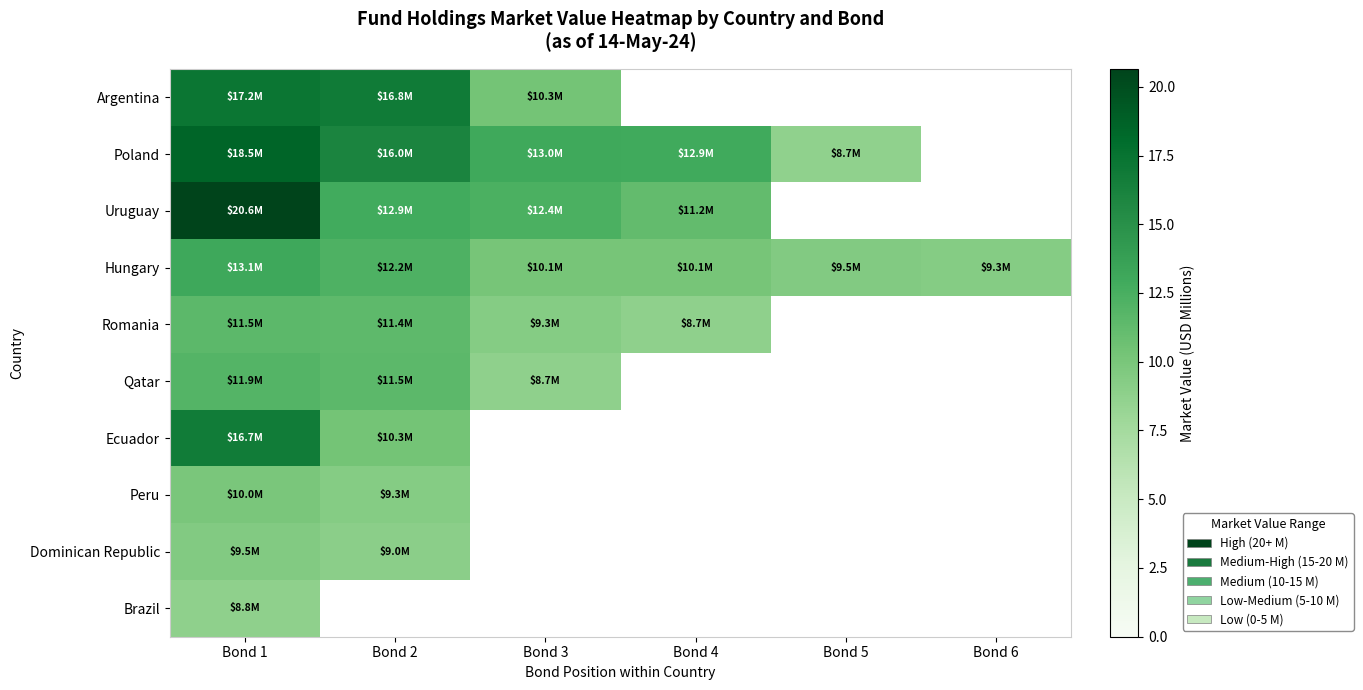

The value of Hungary at Bond 3 is 10.1. True or false?

True